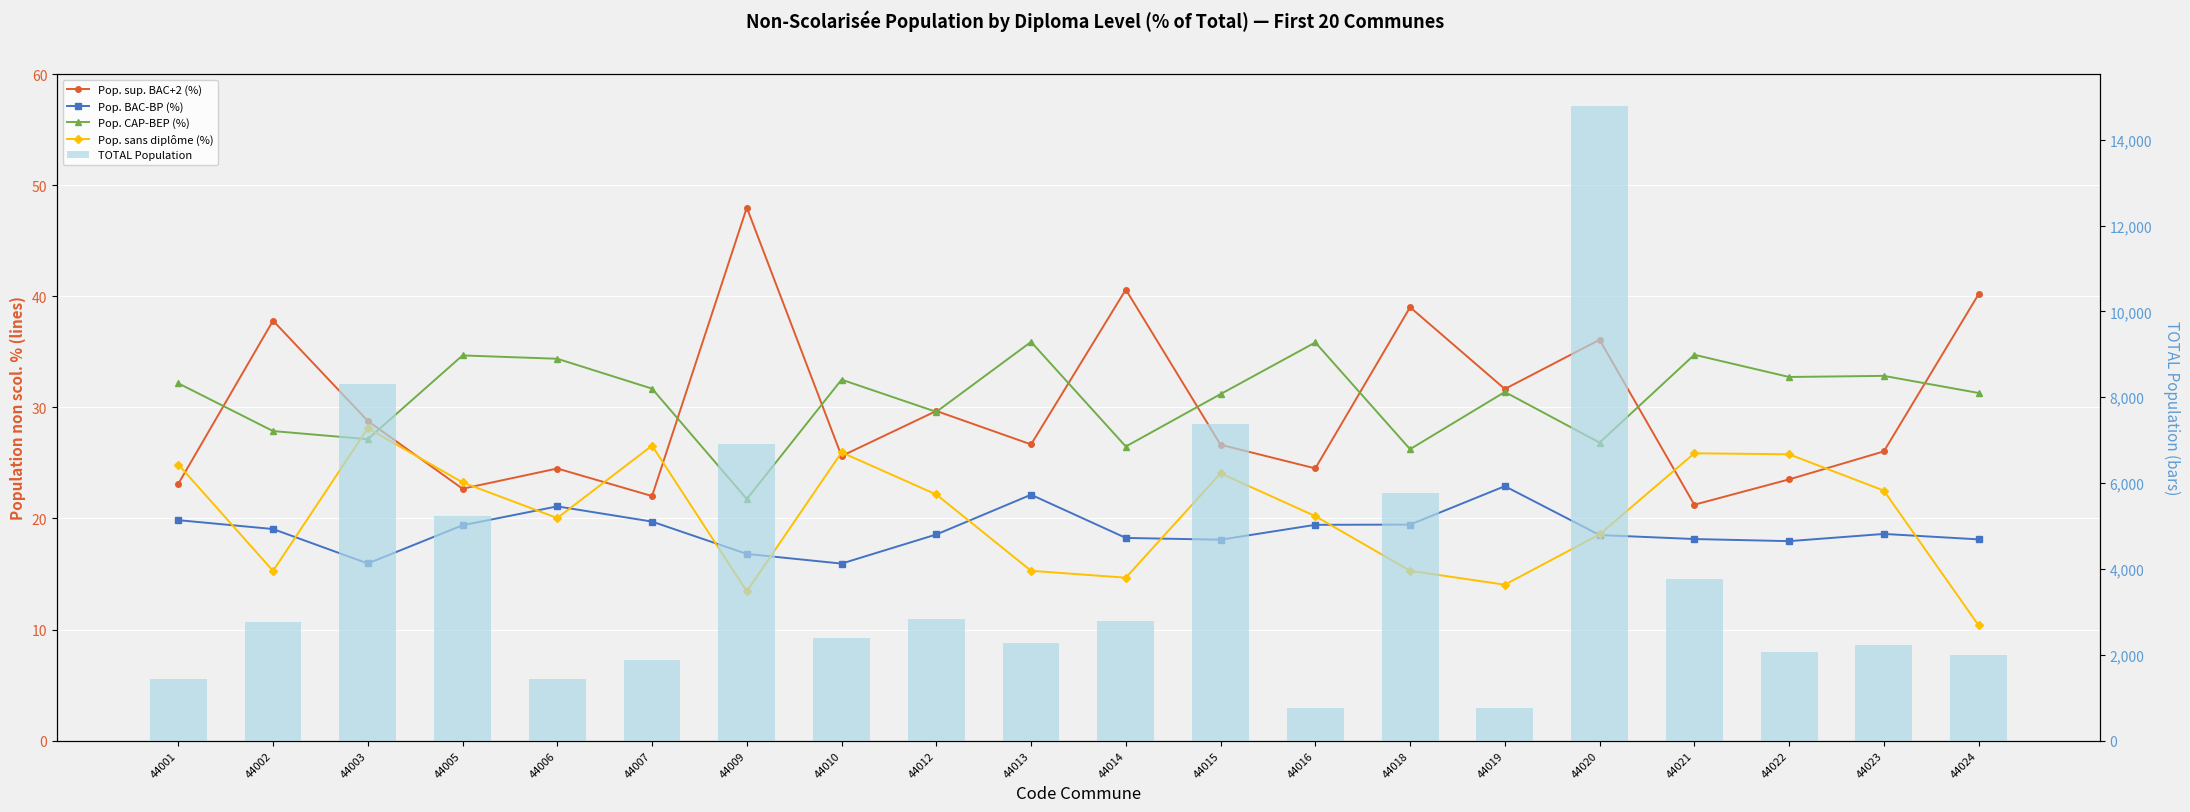

What is the value of the TOTAL Population bar at the 9th from the left?

2834.0